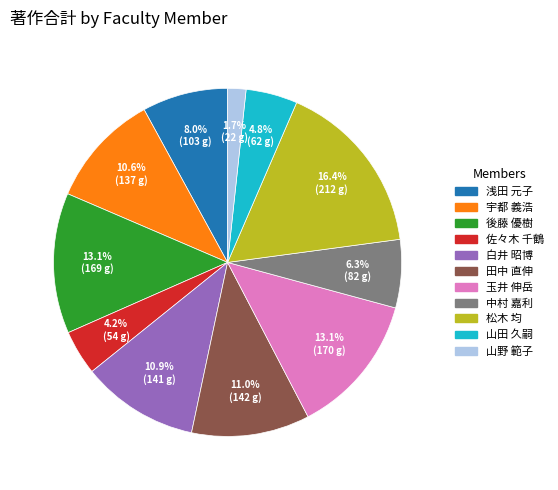

What percentage is the 松木 均 slice, to the nearest percent?

16%